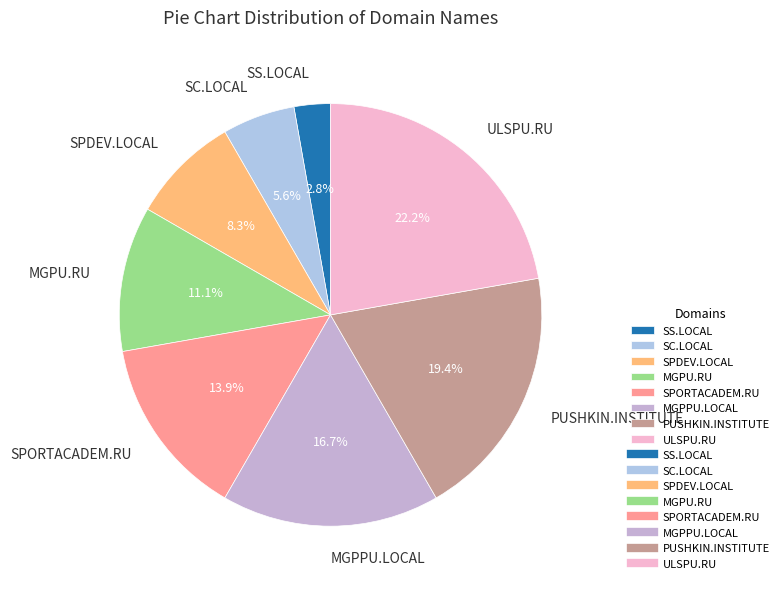

How many slices are in this pie chart?

8